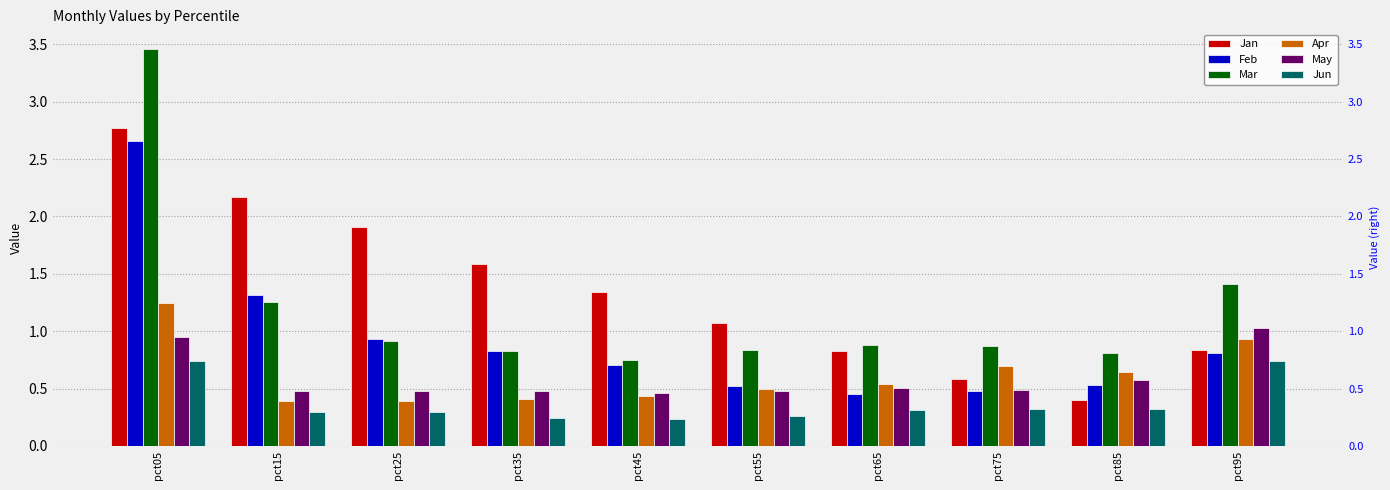

How many categories are shown in the chart?

10